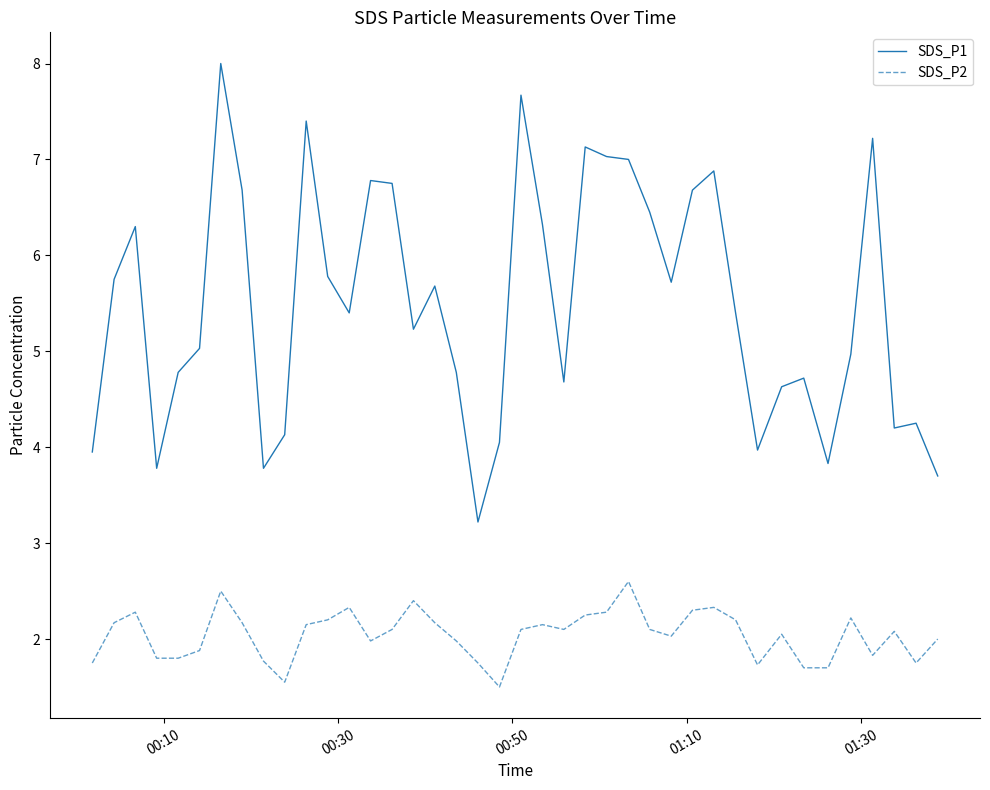

Which series has the largest range (max minus min)?

SDS_P1